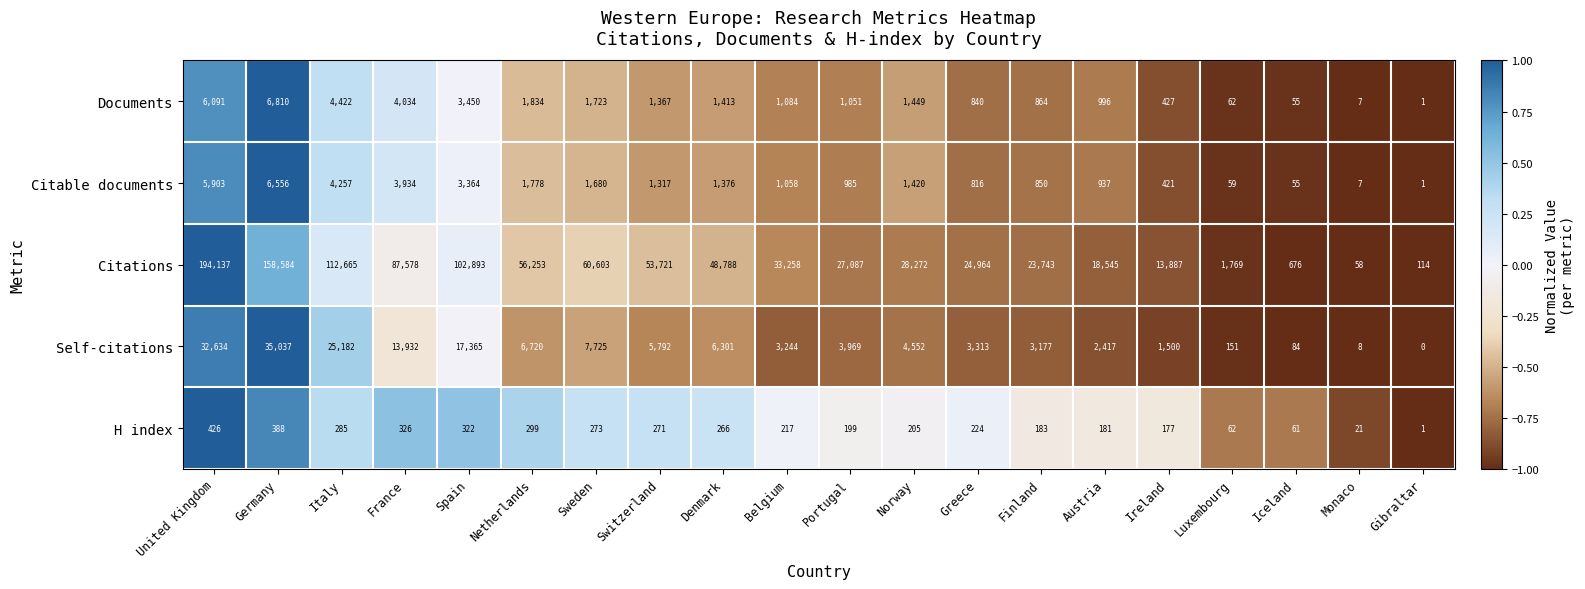

What is the difference between the maximum and minimum values in the Documents series?

6809